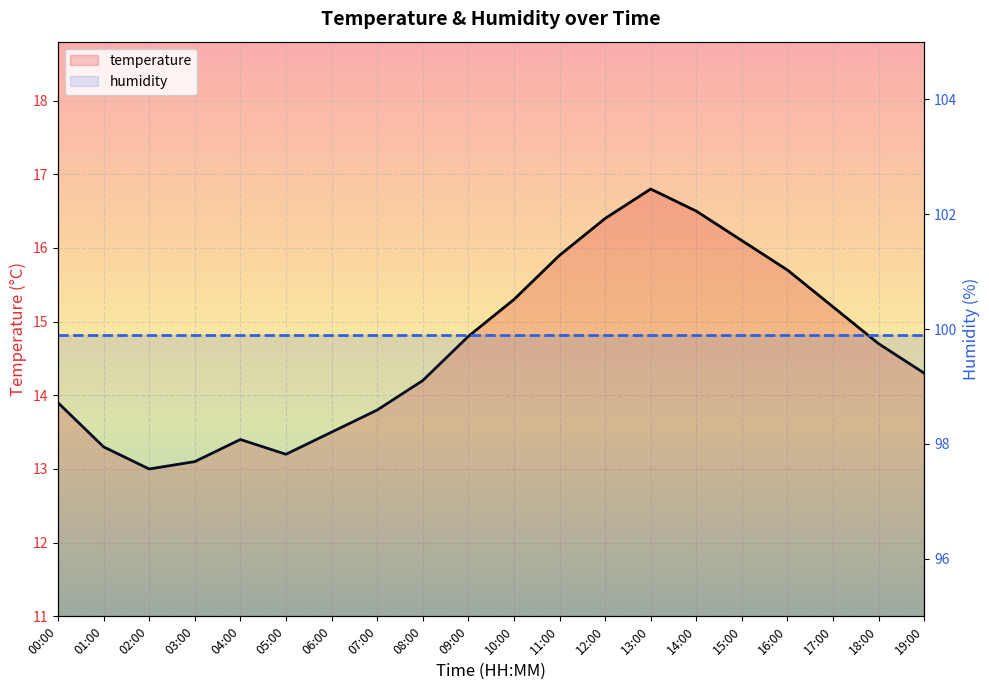

What is the total value across all series at 08:00?

114.1